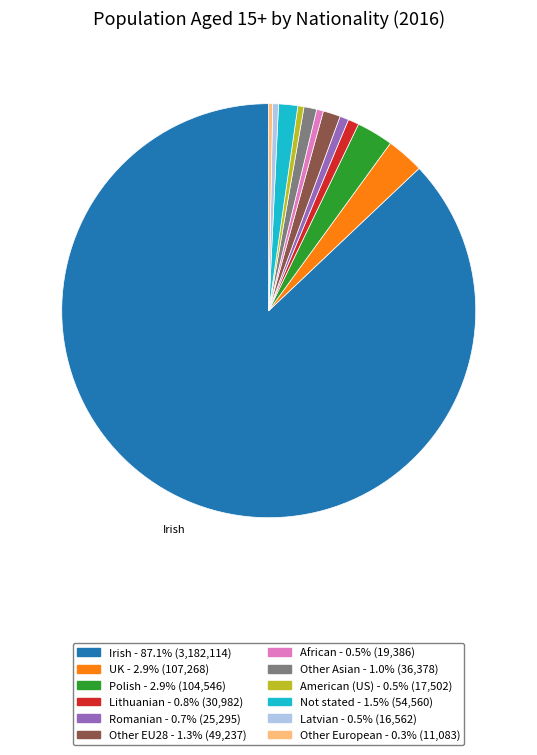

Does Other EU28 account for over 50% of the chart?

No